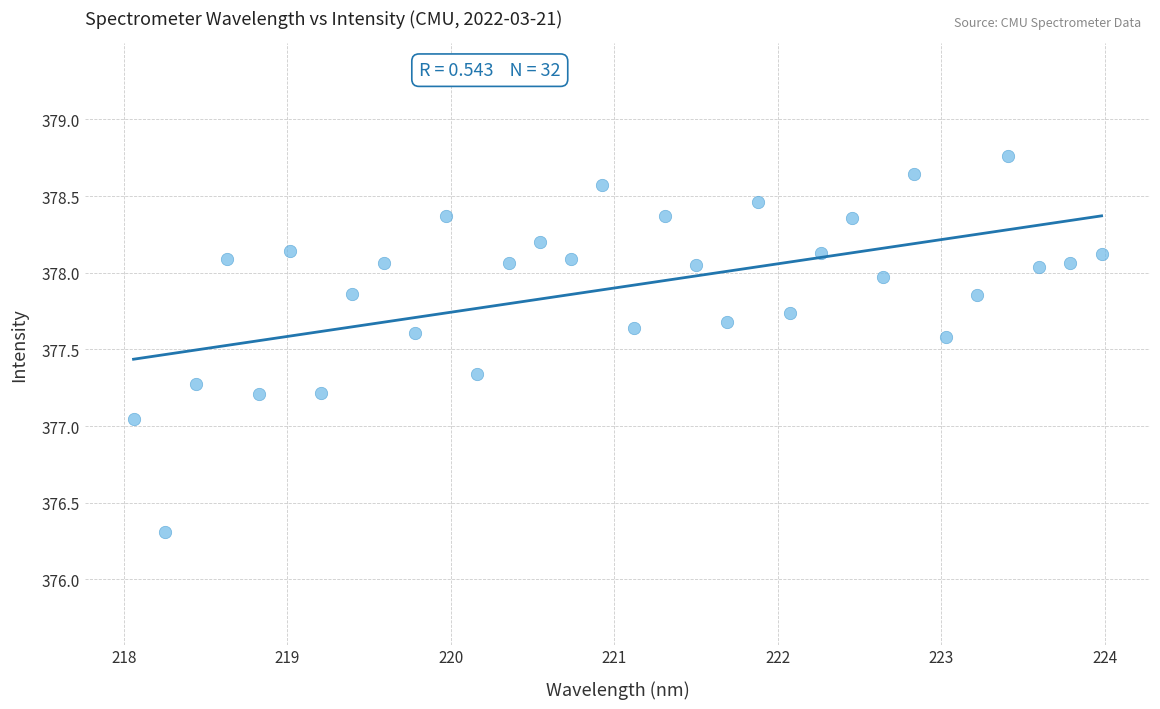

What is the range of X values (max minus min)?

5.9